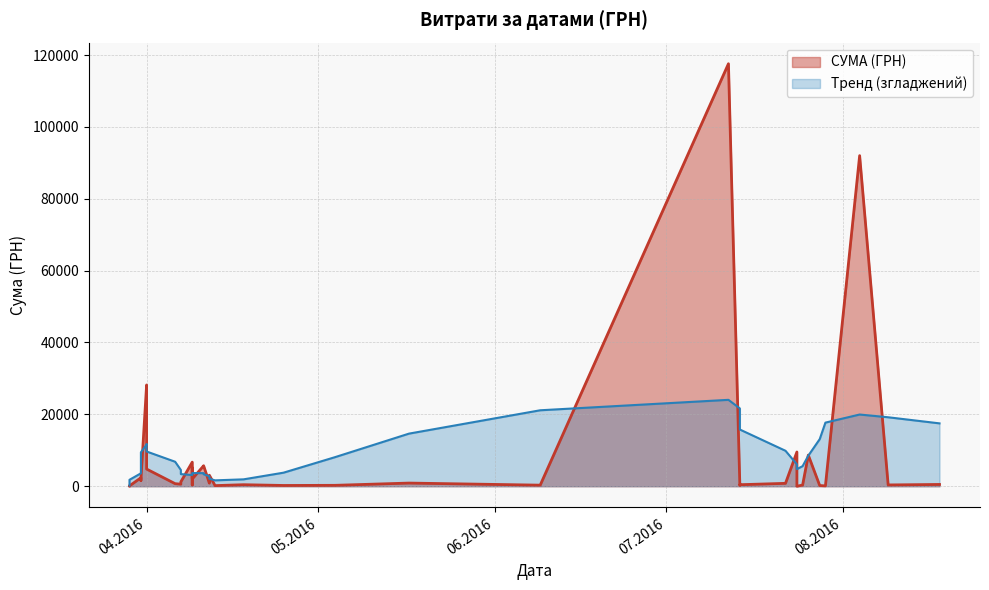

What is the ratio of the value at 04.05.2016 to the value at 09.08.2016?

0.7